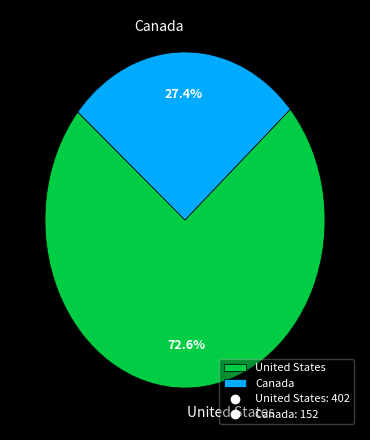

Rank the categories by value from highest to lowest.

United States, Canada